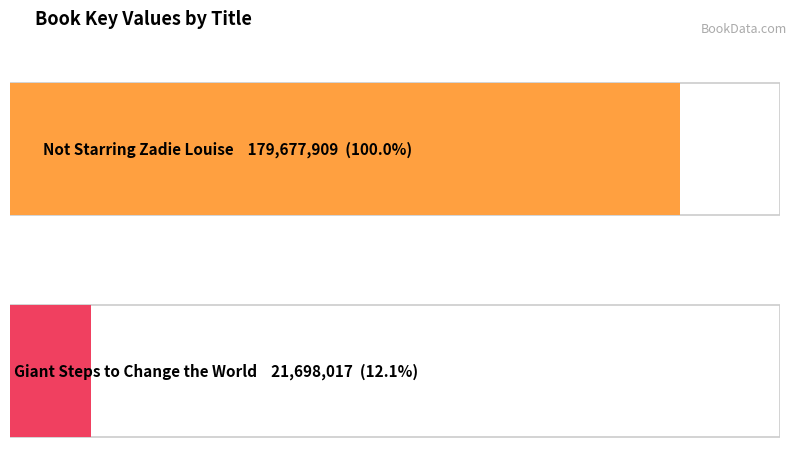

Where is the data nearest to the value 100687963?

Not Starring Zadie Louise